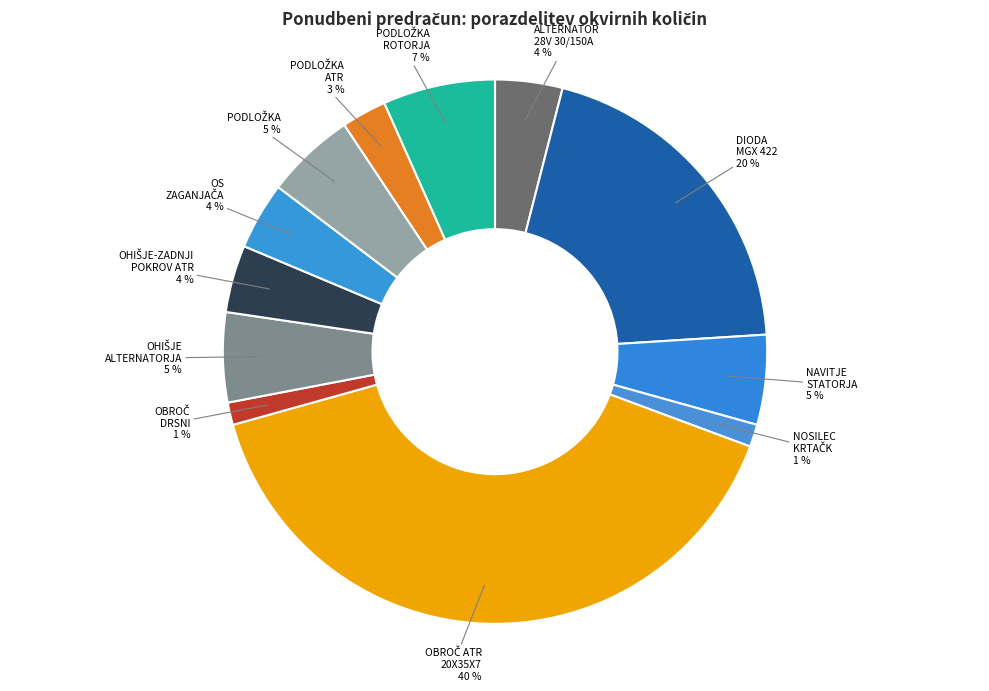

To the nearest percent, what portion does DIODA MGX 422 represent?

20%